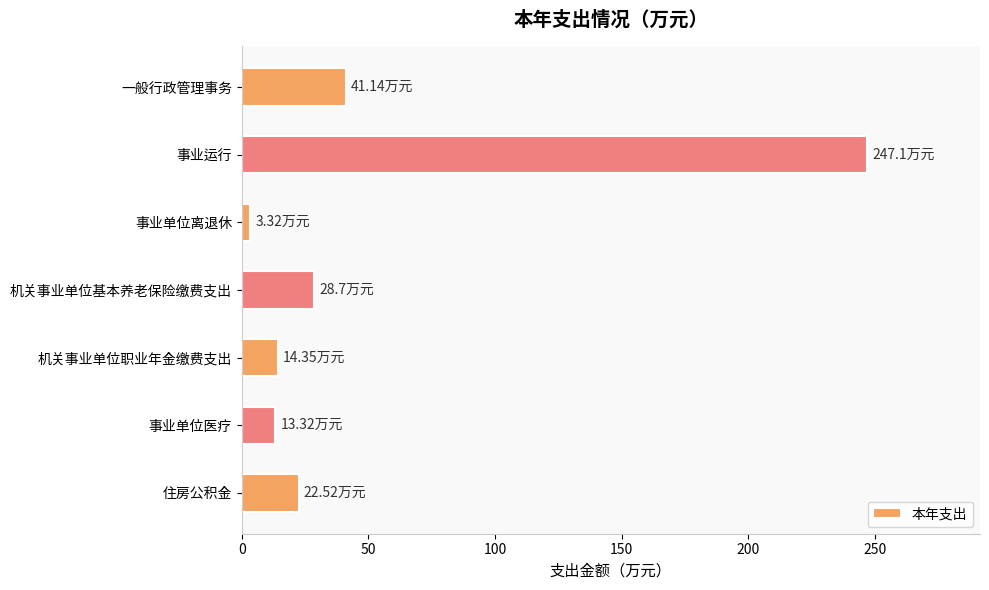

Which has a higher value, 事业单位医疗 or 住房公积金?

住房公积金